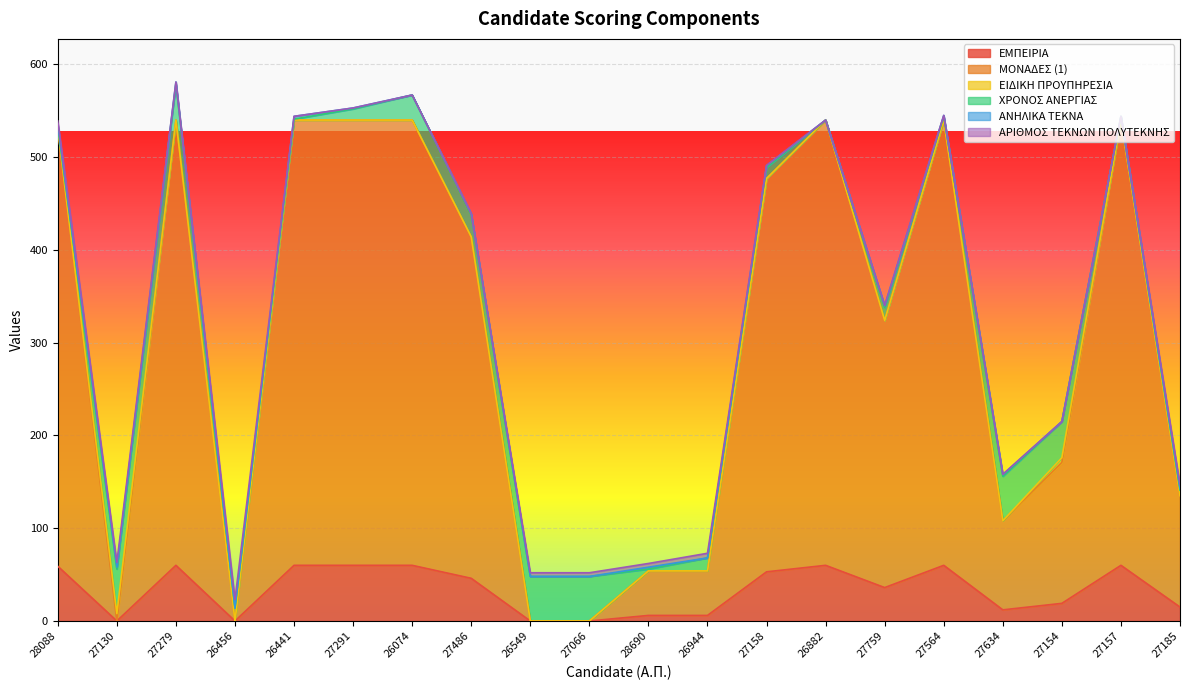

Which category has the lowest value in the ΜΟΝΑΔΕΣ (1) series?

27130